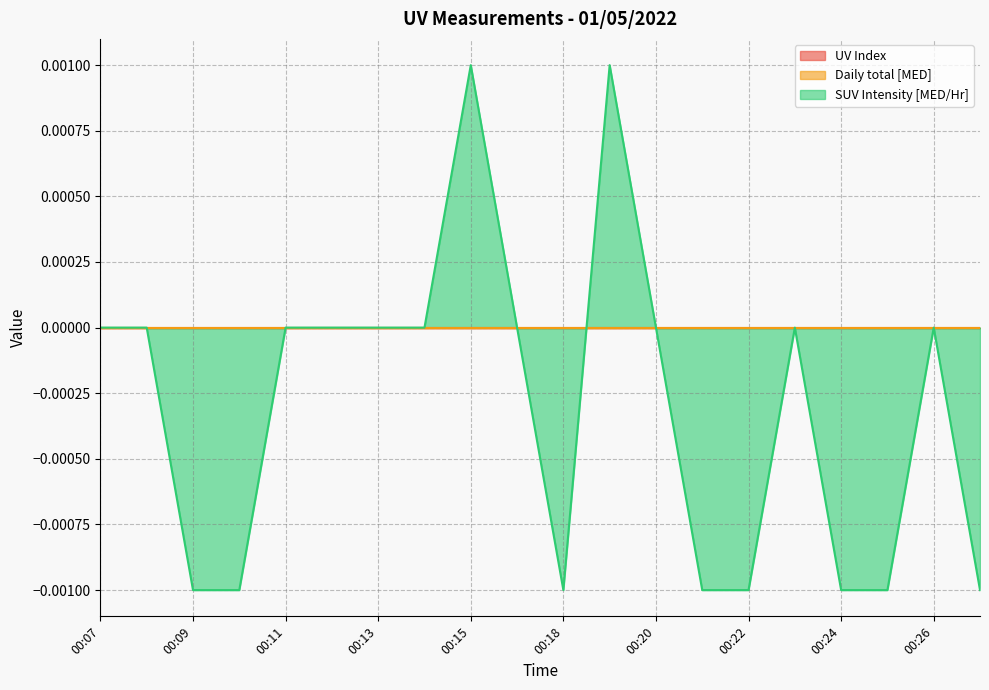

Which series has the largest total across all categories?

UV Index